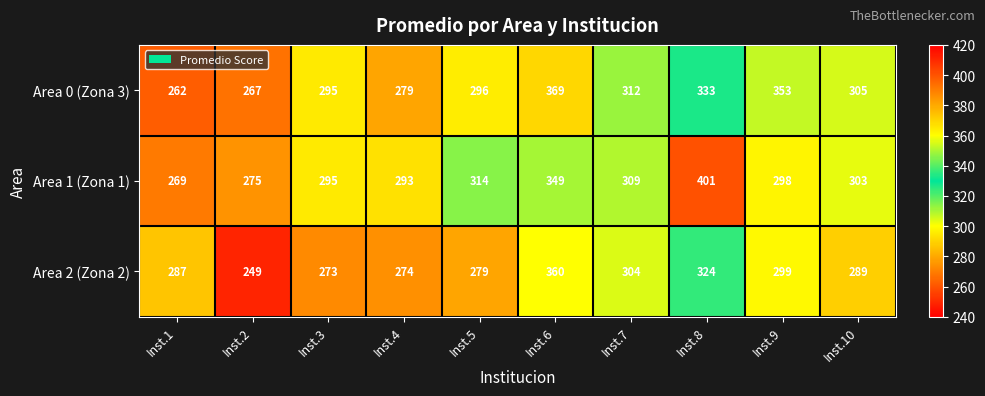

At which label is Area 1 (Zona 1) closest to 335?

Inst.6